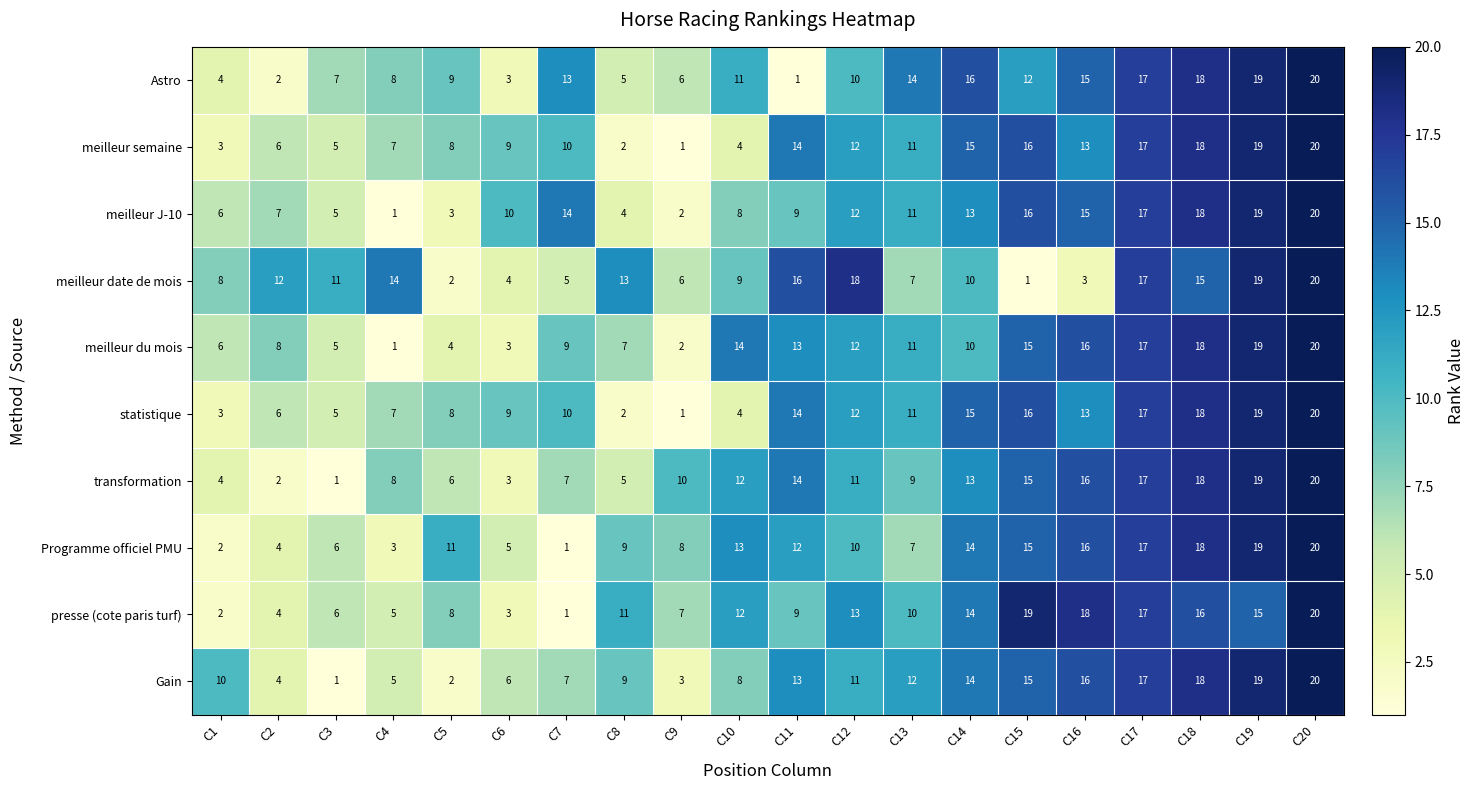

Which series changed the most between C1 and C9?

Gain